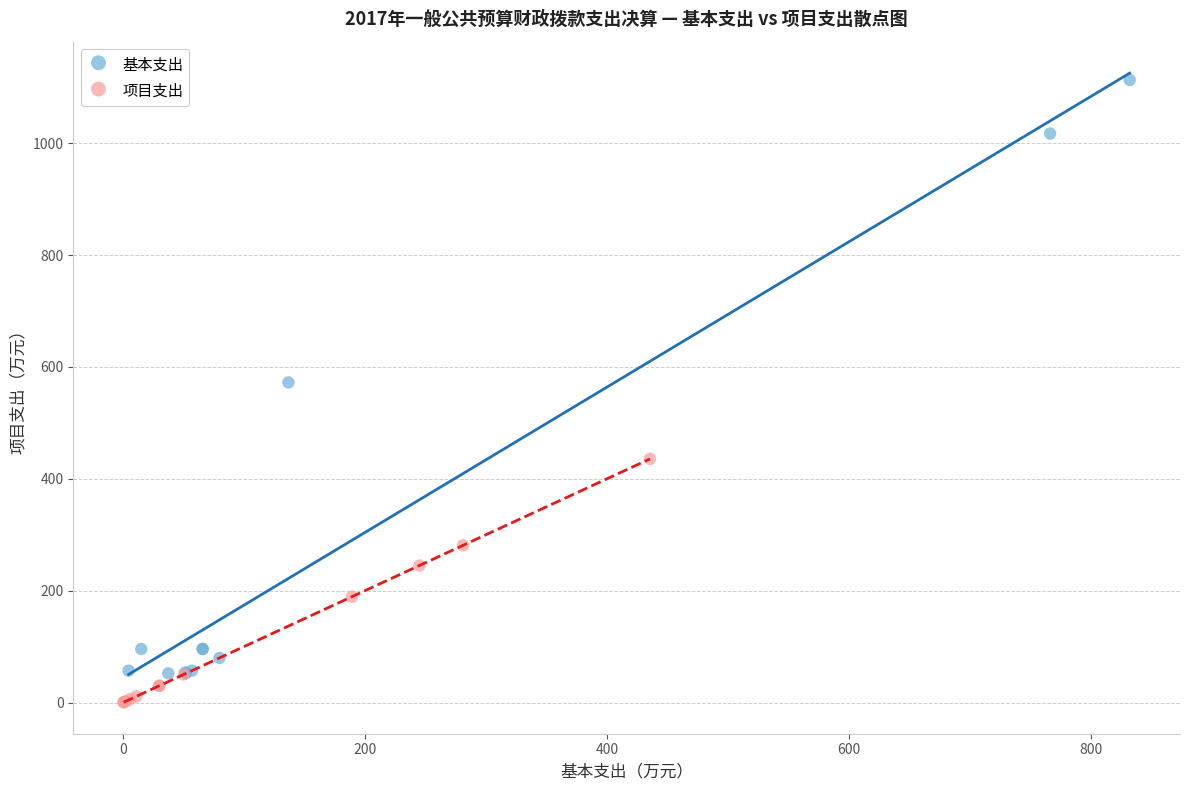

Which series reaches the maximum Y coordinate?

基本支出